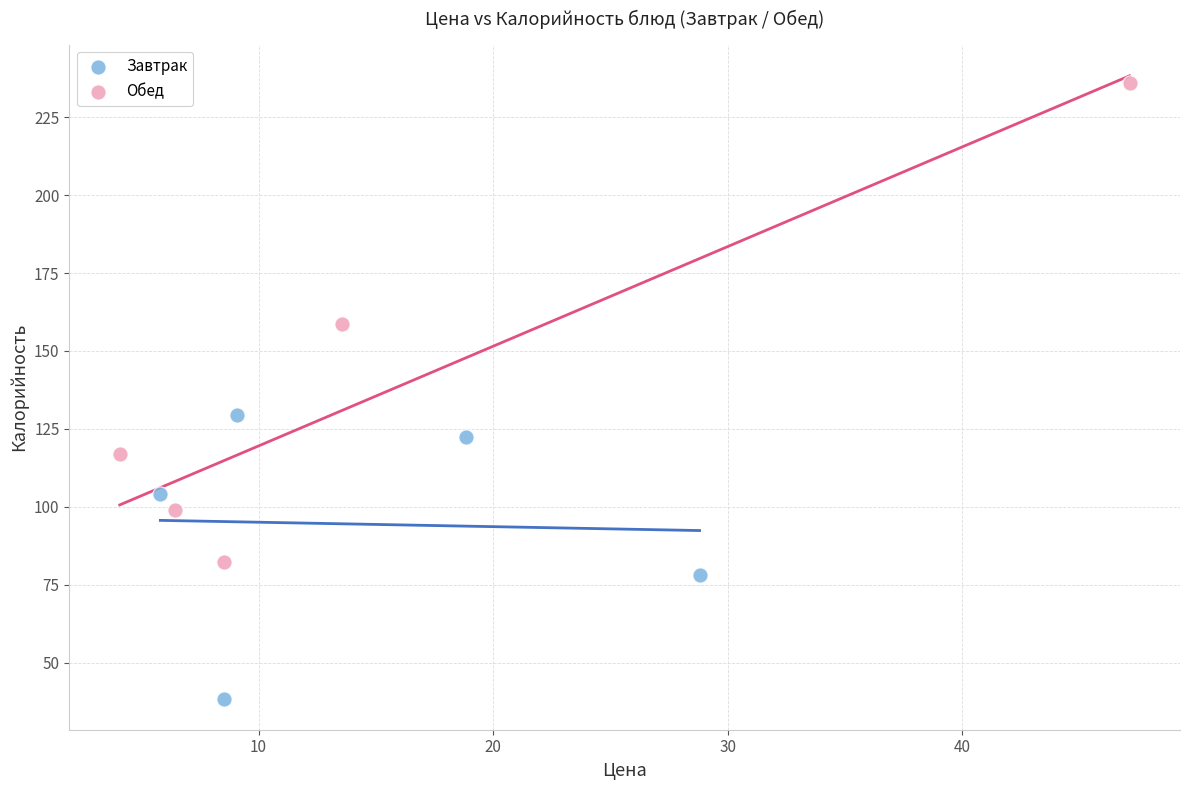

What are all the series names shown in the legend?

Завтрак, Обед